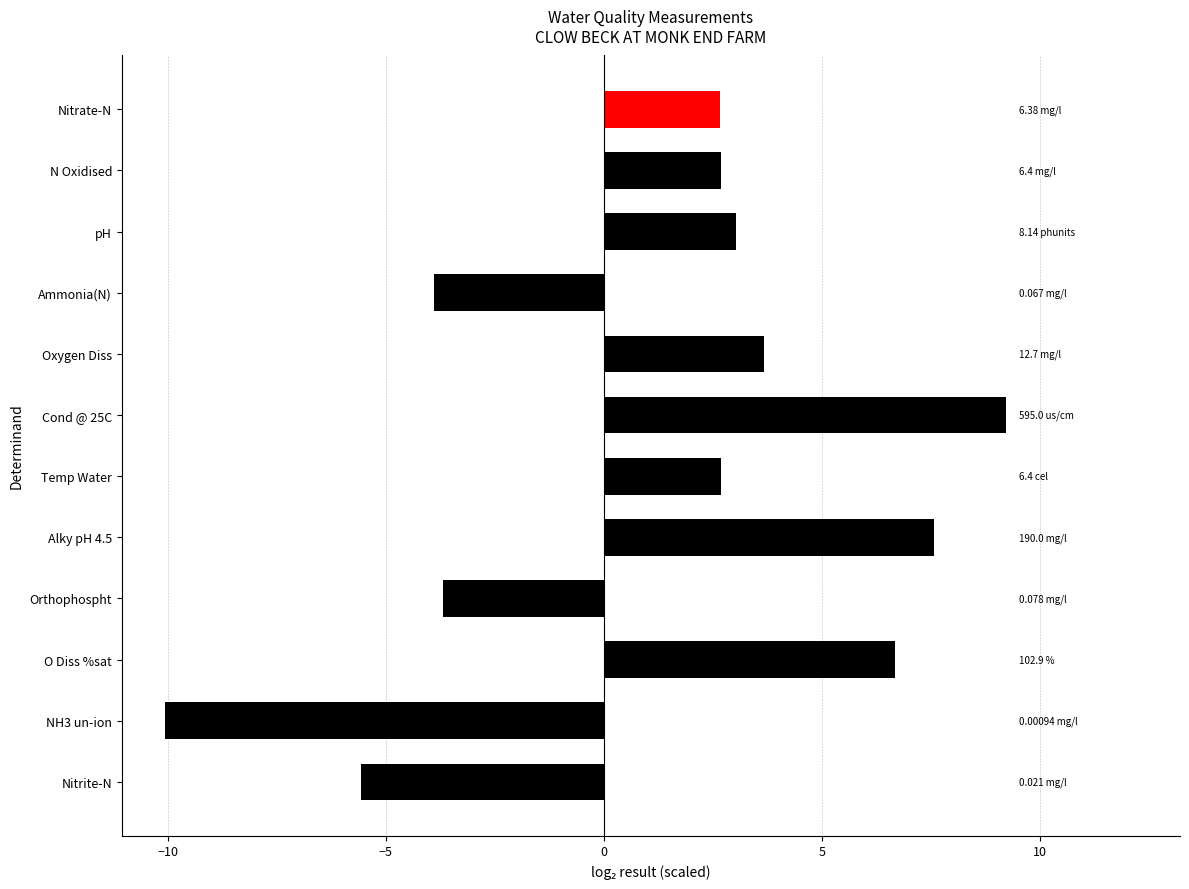

Between pH and Cond @ 25C, which is larger?

Cond @ 25C